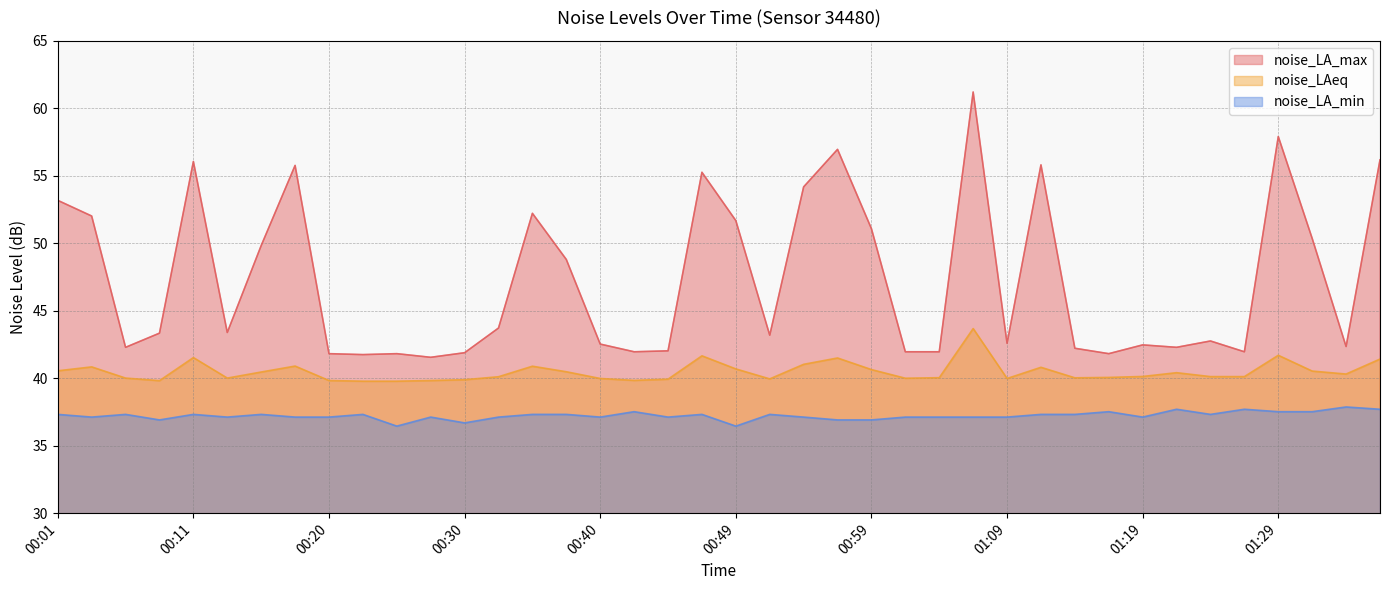

What is the greatest value displayed?

61.2